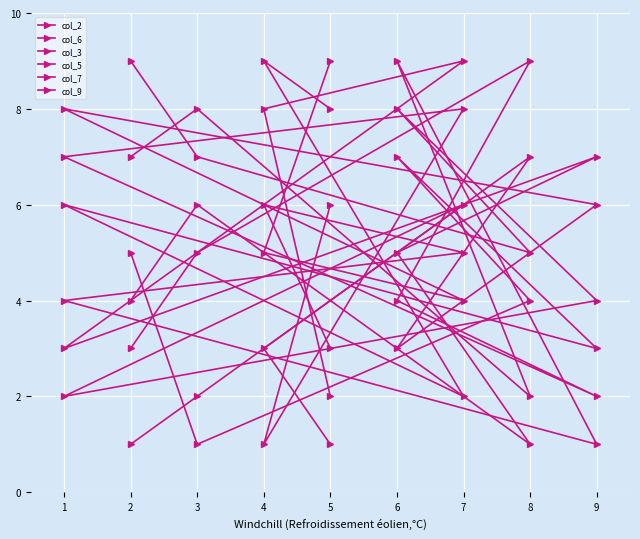

What is the minimum value shown in the chart?

1